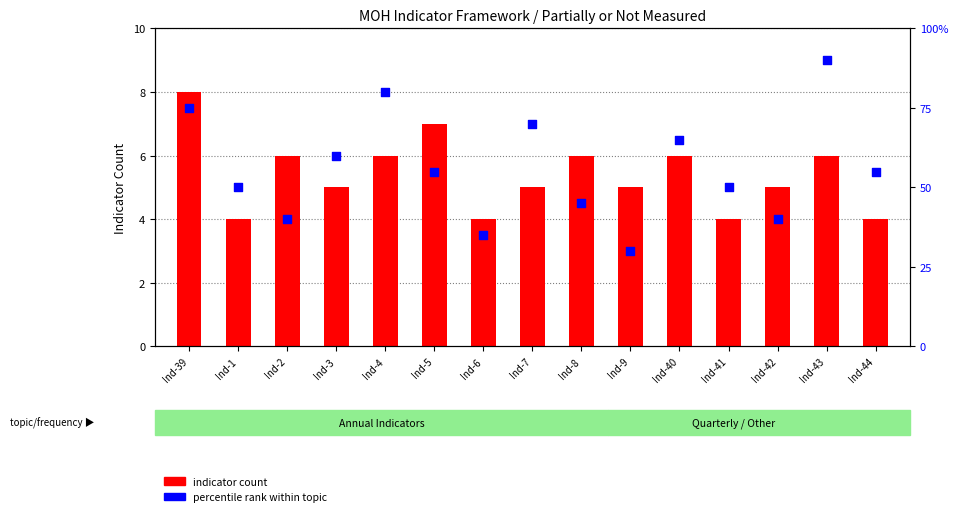

Is the value of indicator count at Ind-8 greater than the value of percentile rank within topic at Ind-43?

No